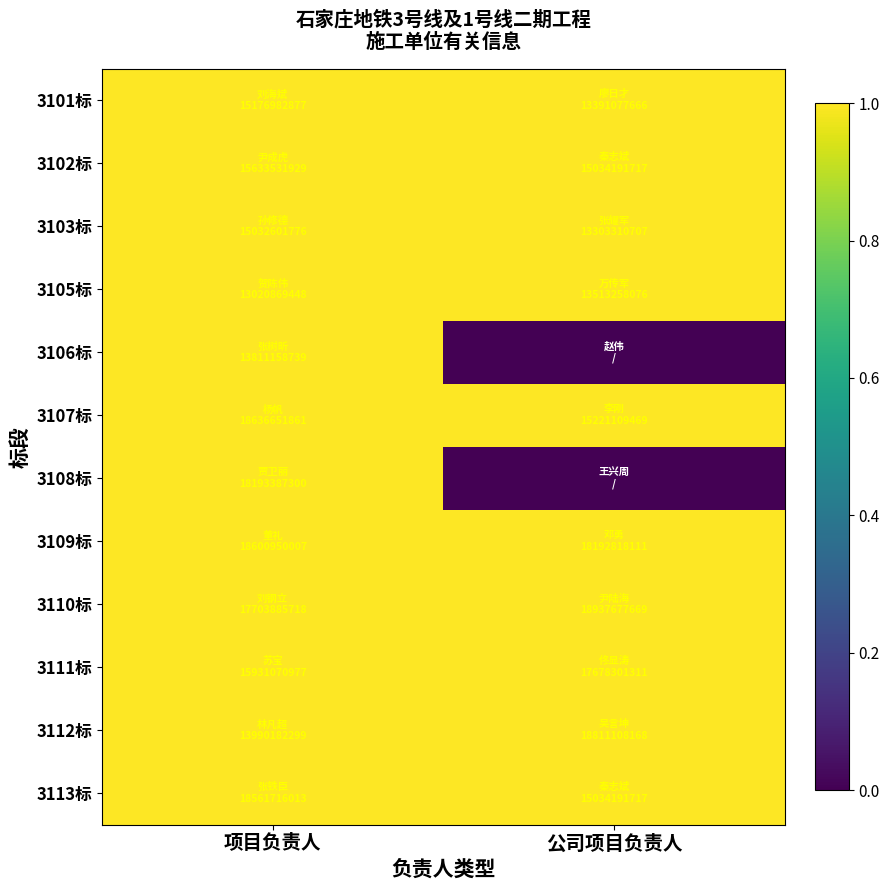

Between 公司项目负责人 and 项目负责人, which is larger?

公司项目负责人